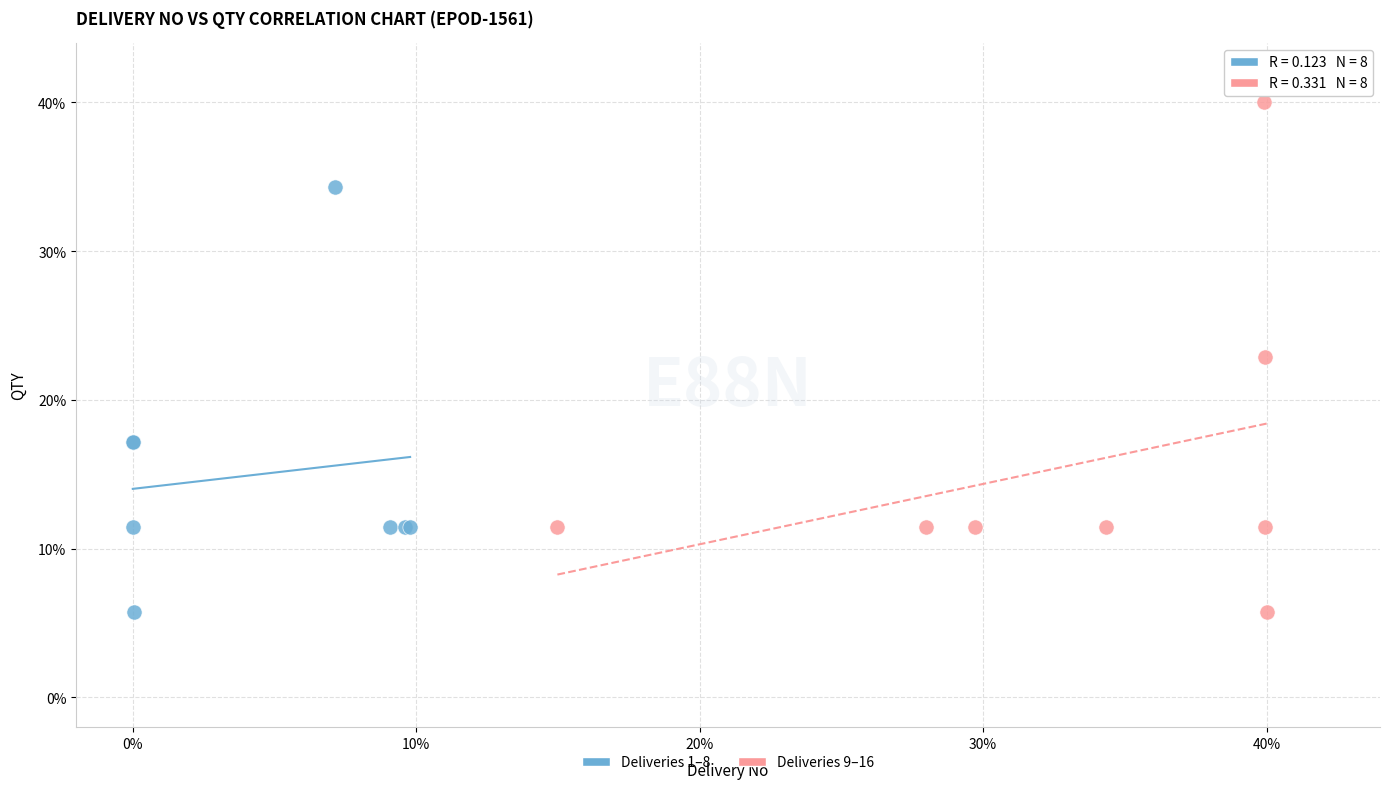

What are all the series names shown in the legend?

Deliveries 1–8, Deliveries 9–16